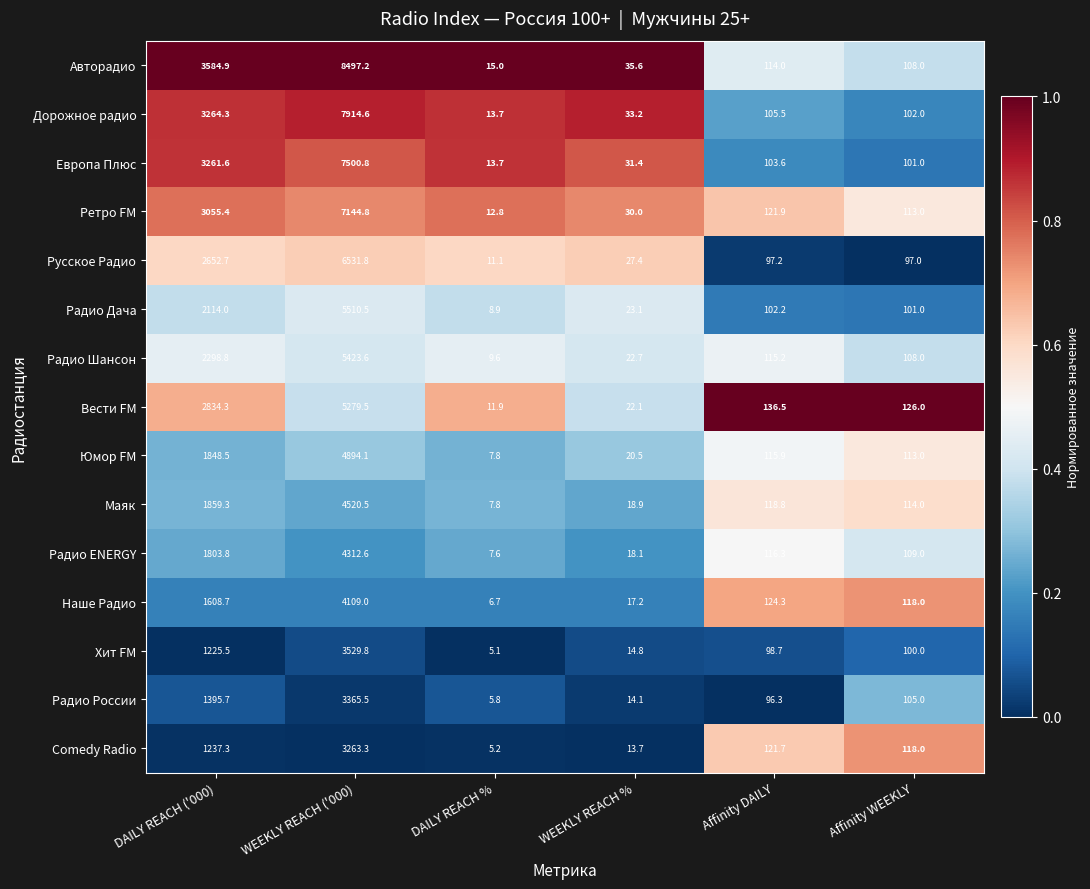

Rank the series at DAILY REACH ('000) from lowest to highest value.

Хит FM, Comedy Radio, Радио России, Наше Радио, Радио ENERGY, Юмор FM, Маяк, Радио Дача, Радио Шансон, Русское Радио, Вести FM, Ретро FM, Европа Плюс, Дорожное радио, Авторадио